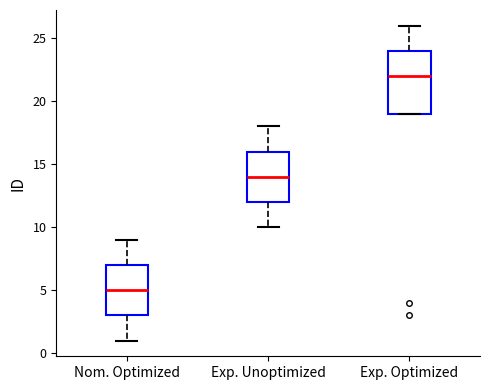

Reading left to right, read every box against the y-axis: the position of its median line, the range the box covers, and the ends of its whiskers. The values are not printed on the chart, so give them approximately, as read against the axis.

Nom. Optimized: median 5, box 3 to 7, whiskers 1 to 9
Exp. Unoptimized: median 14, box 12 to 16, whiskers 10 to 18
Exp. Optimized: median 22, box 19 to 24, whiskers 19 to 26